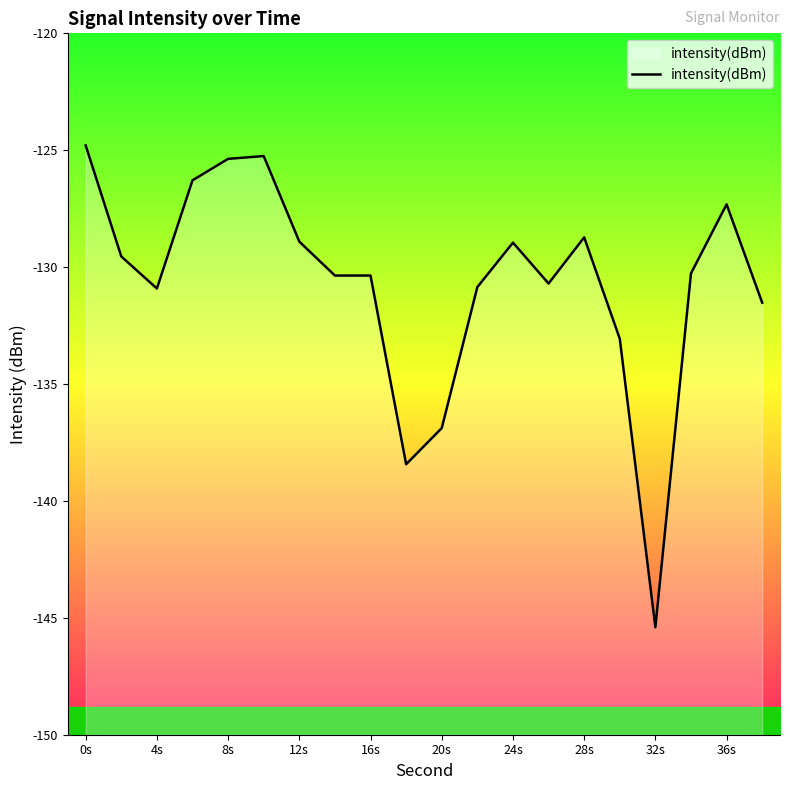

What is the minimum value for intensity(dBm)?

-145.4